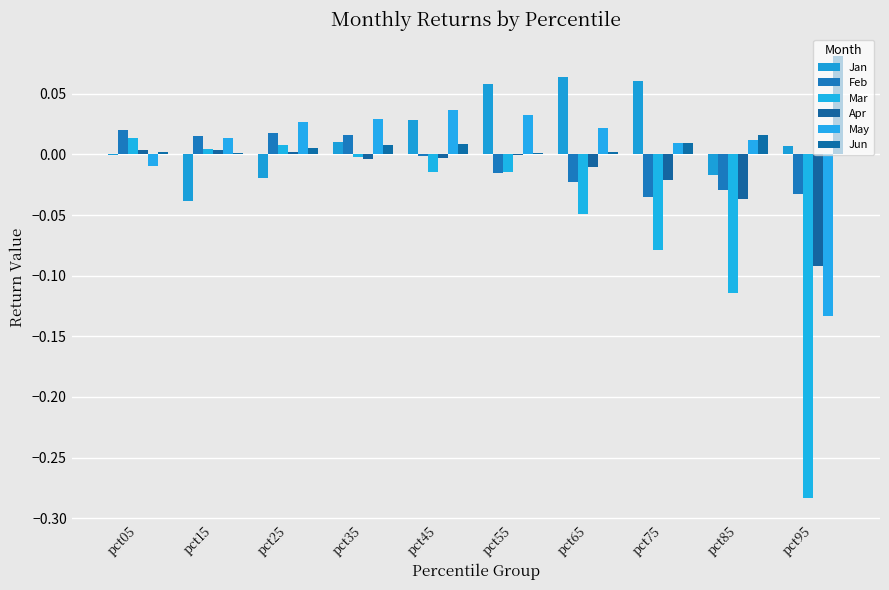

How many categories are shown in the chart?

10